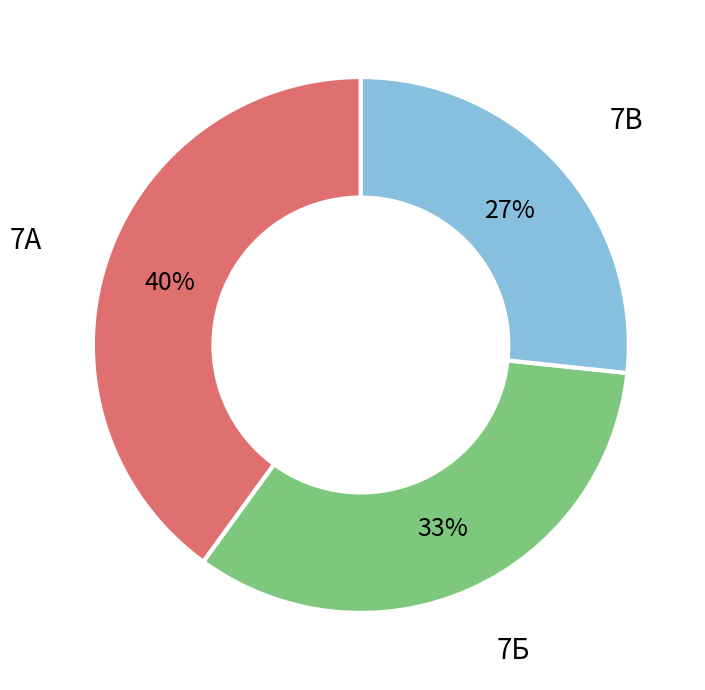

Which category has the biggest portion of the pie?

7А